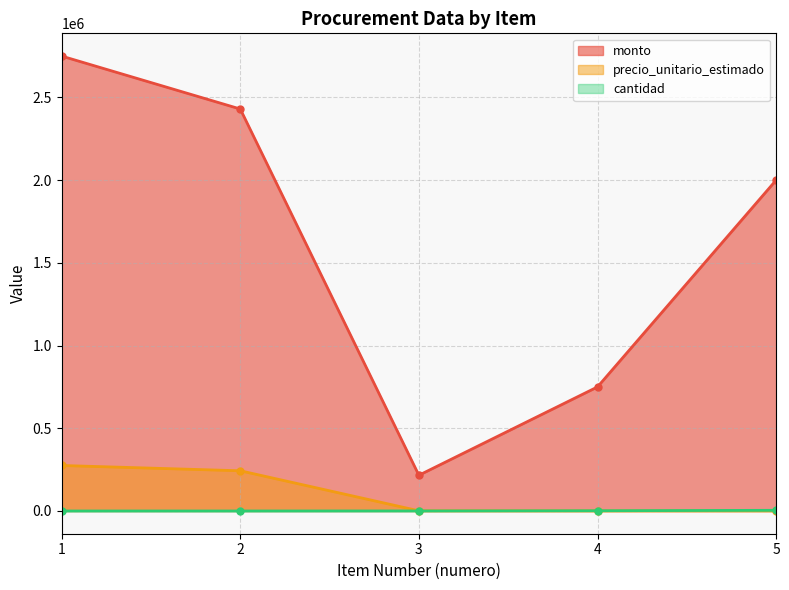

Reading left to right, transcribe all the data shown in this chart.

monto: 2750000	2430000	216000	750000	2000000
precio_unitario_estimado: 275000	243000	1000	500	500
cantidad: 10	10	216	1500	4000